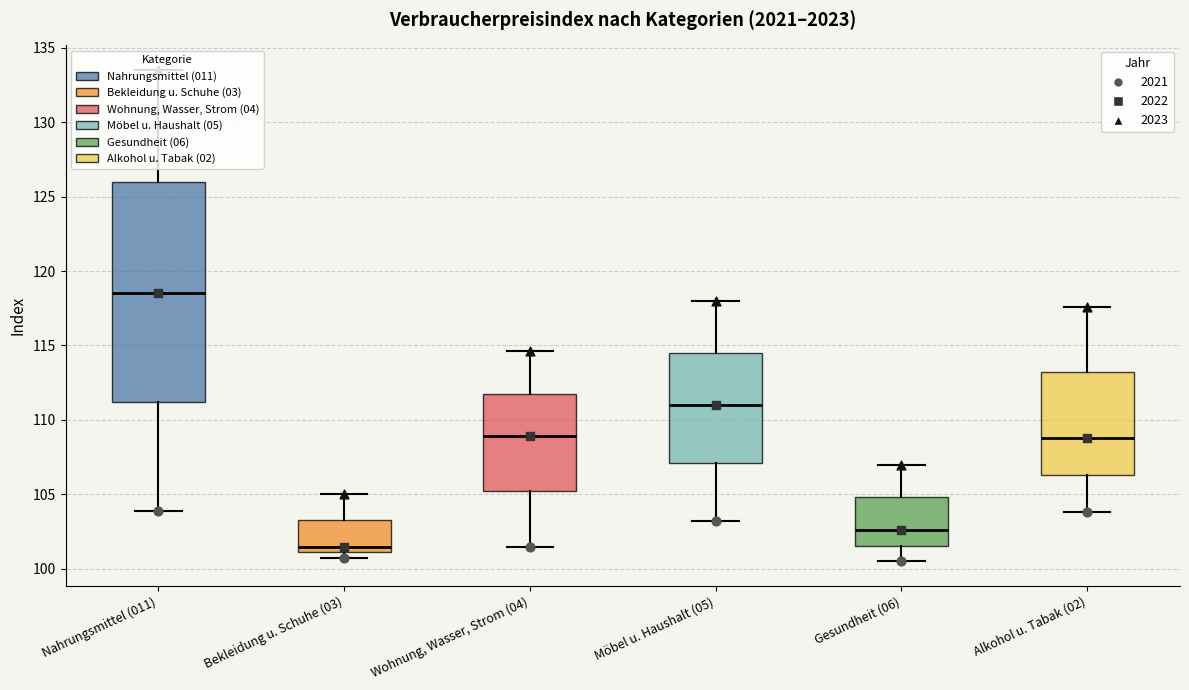

Where does the median line of the box for Gesundheit (06) sit on the y-axis? The values are not printed on the chart, so give them approximately, as read against the axis.

102.5